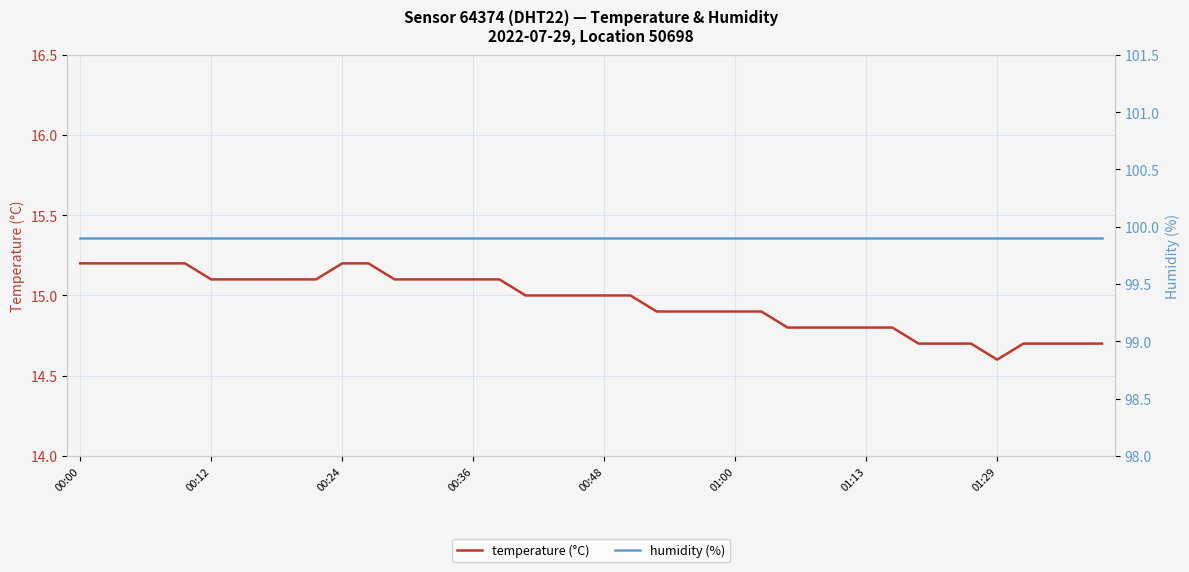

Count the number of categories in the chart.

40